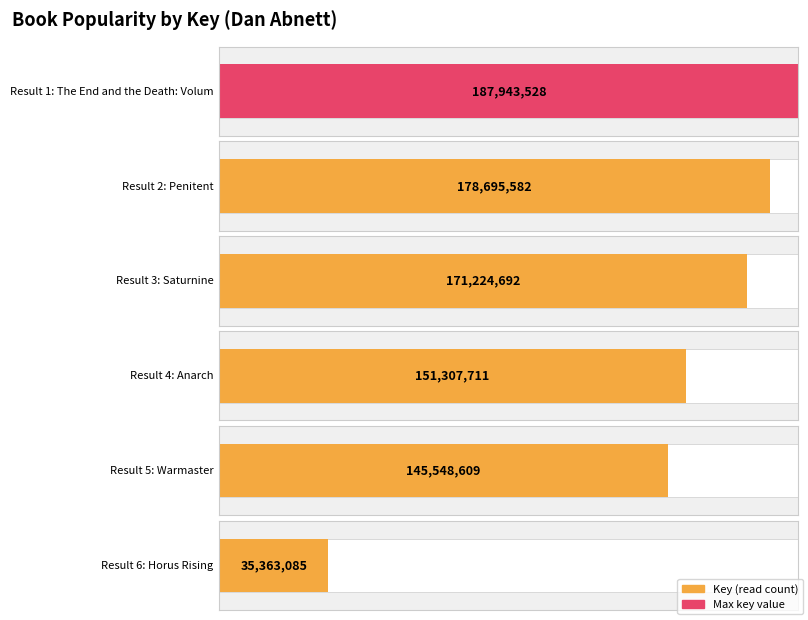

What is the value of the 2nd bar from the left?

178695582